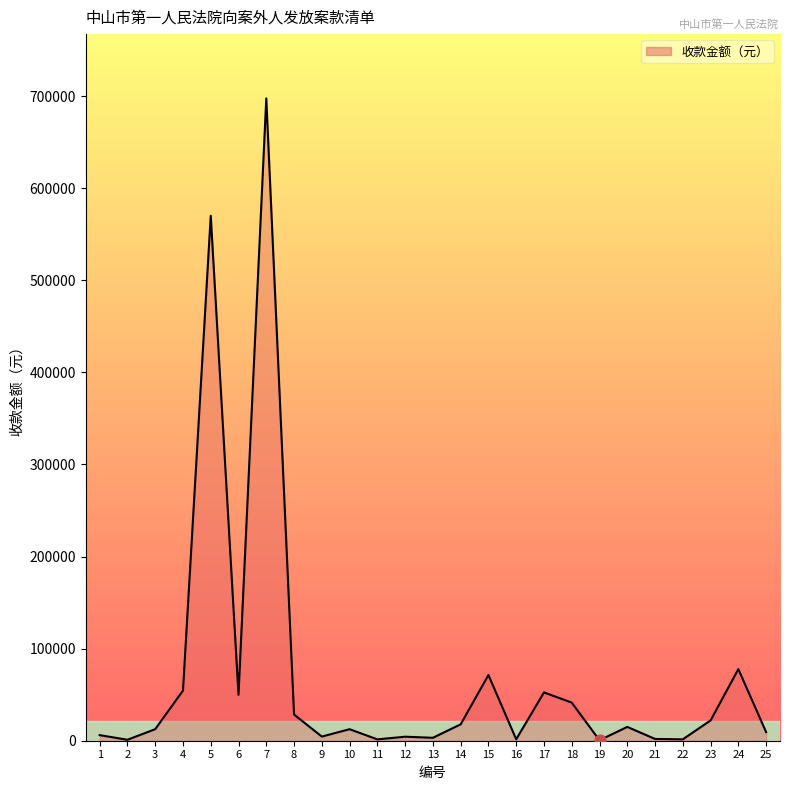

What is the change in value from 3 to 20?

+2469.3